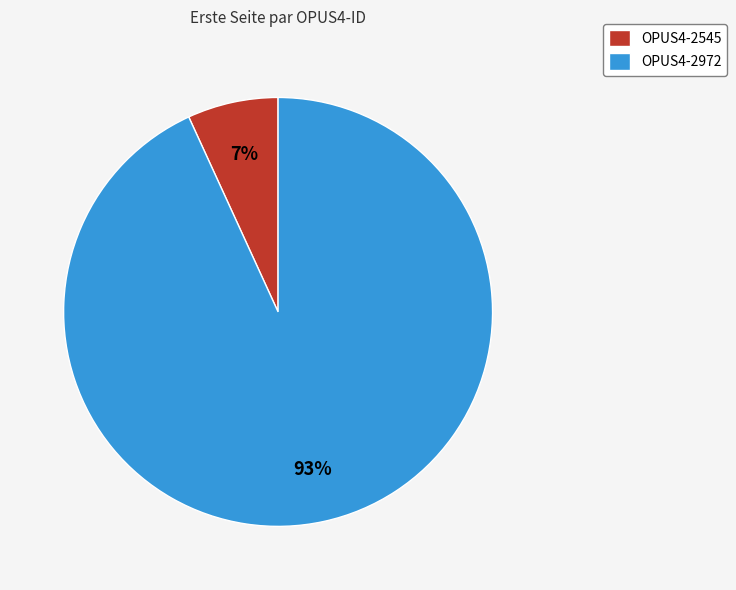

Is OPUS4-2545 the majority of the pie?

No